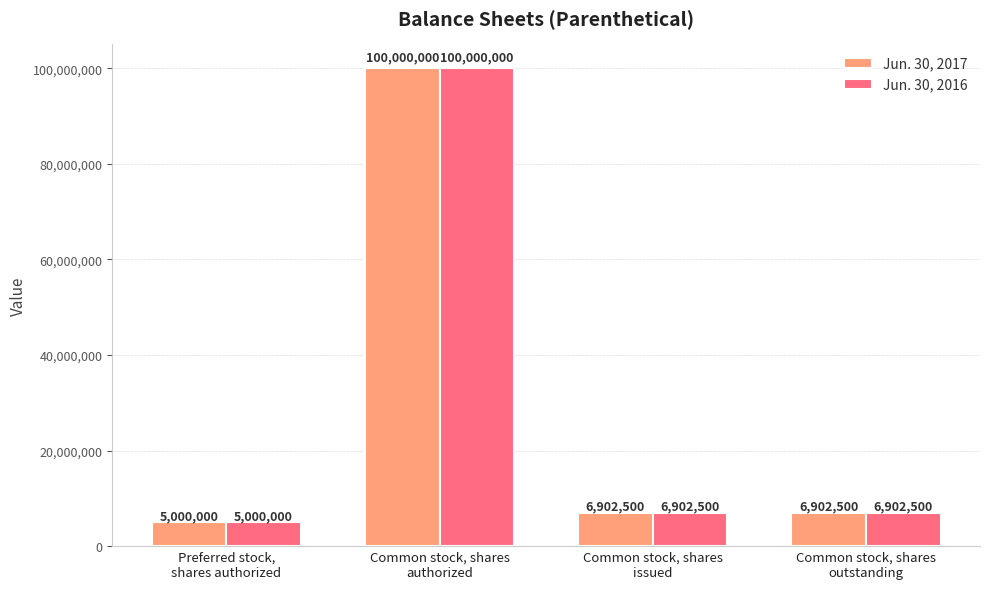

What is the value of the Jun. 30, 2016 bar at the 1st from the left?

5000000